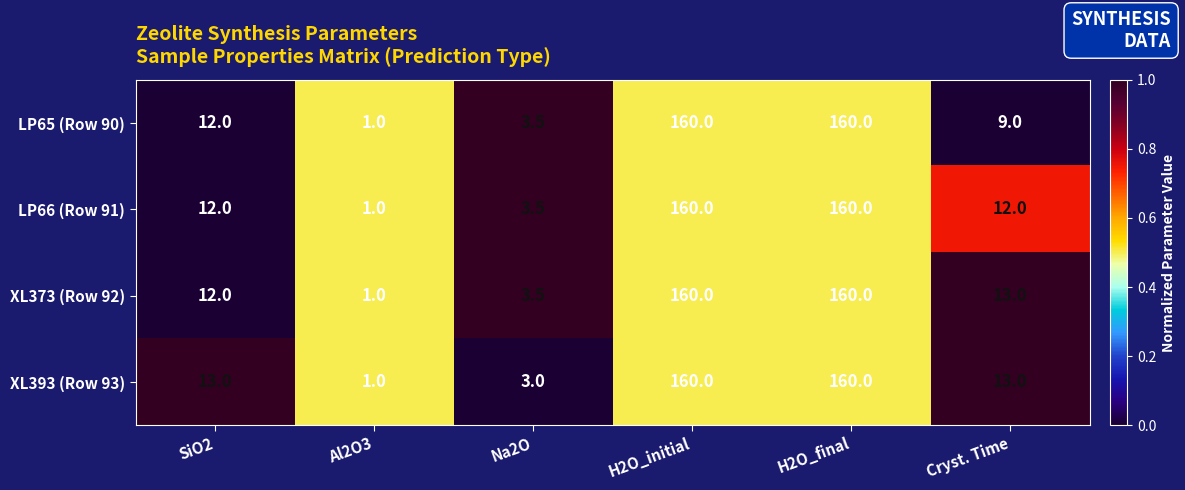

Reading left to right, extract all data points from this chart.

LP65 (Row 90): 12.0	1.0	3.5	160.0	160.0	9.0
LP66 (Row 91): 12.0	1.0	3.5	160.0	160.0	12.0
XL373 (Row 92): 12.0	1.0	3.5	160.0	160.0	13.0
XL393 (Row 93): 13.0	1.0	3.0	160.0	160.0	13.0